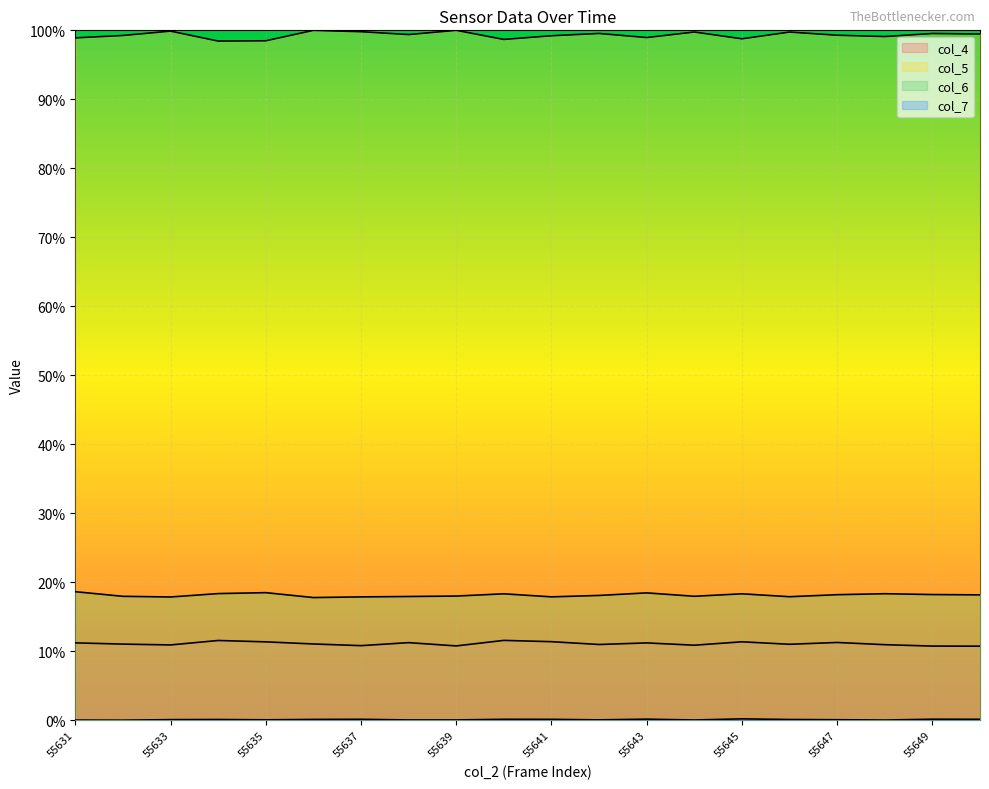

At which label does col_4 reach its minimum?

55650